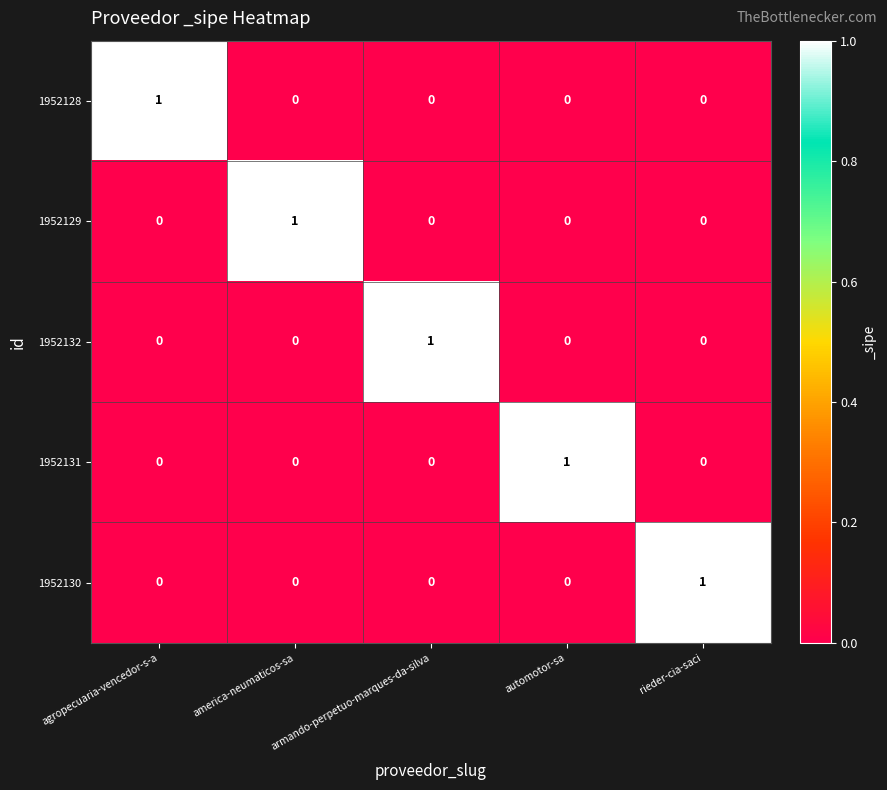

Is it true that 1952131 equals 2 at automotor-sa?

False